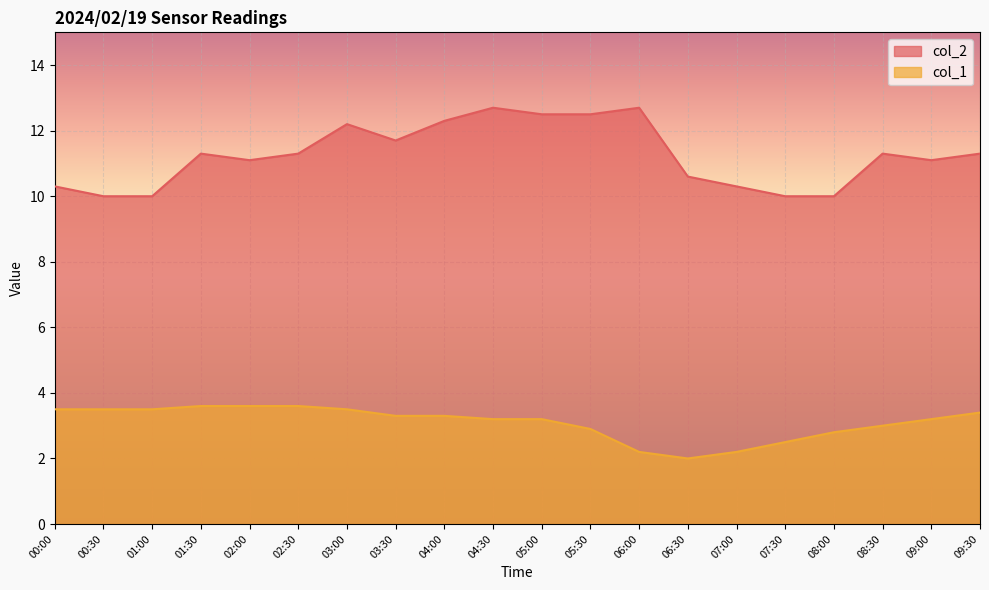

List the series in order of their overall mean, lowest first.

col_1, col_2